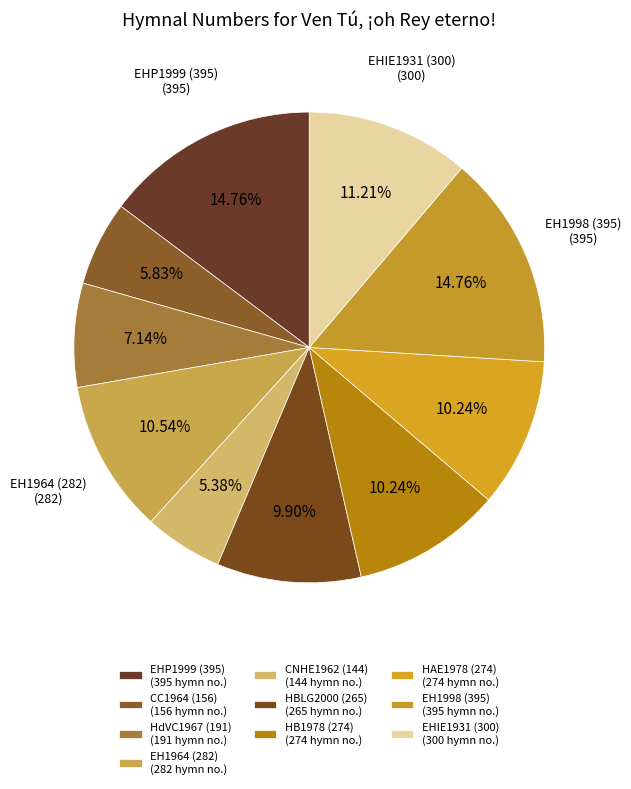

Which category has the smallest portion of the pie?

CNHE1962 (144)